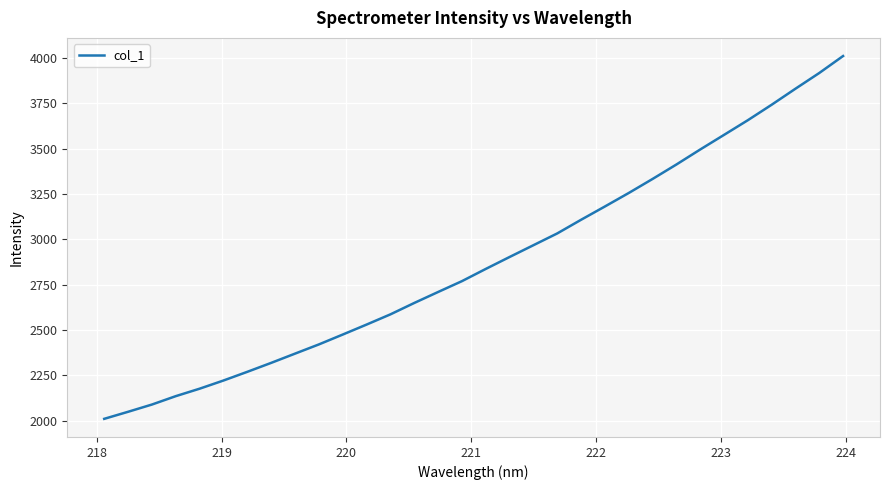

What is the smallest value displayed?

2010.4